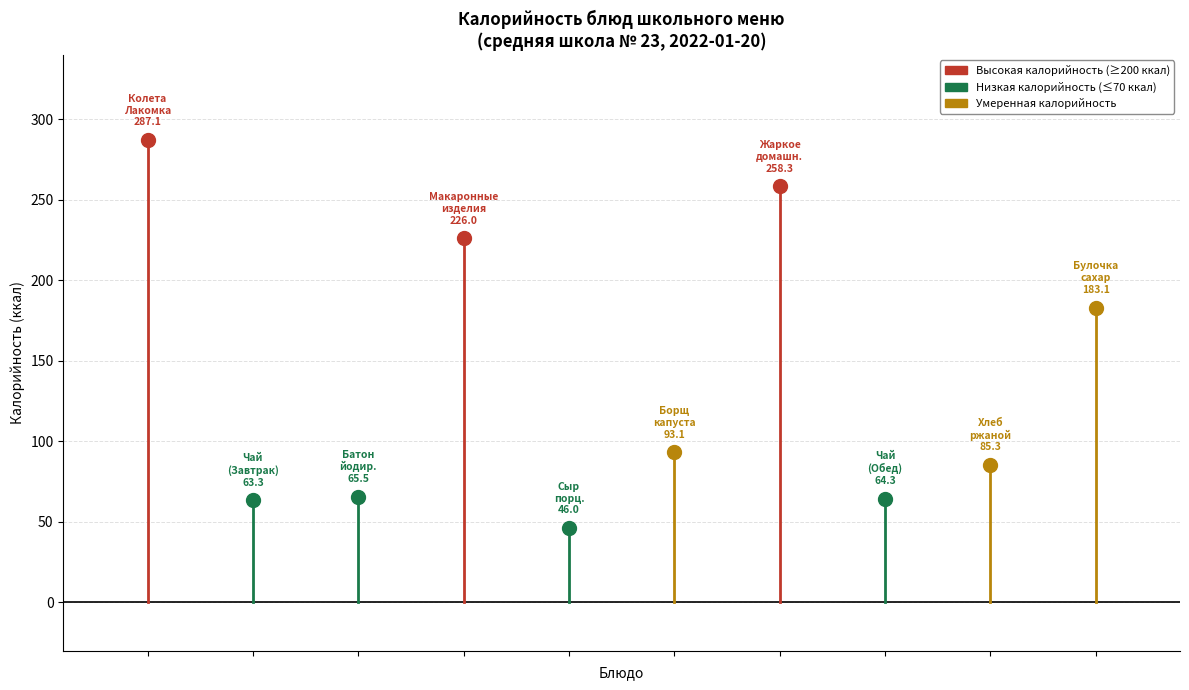

True or false: Калорийность and Жиры cross at least once.

False